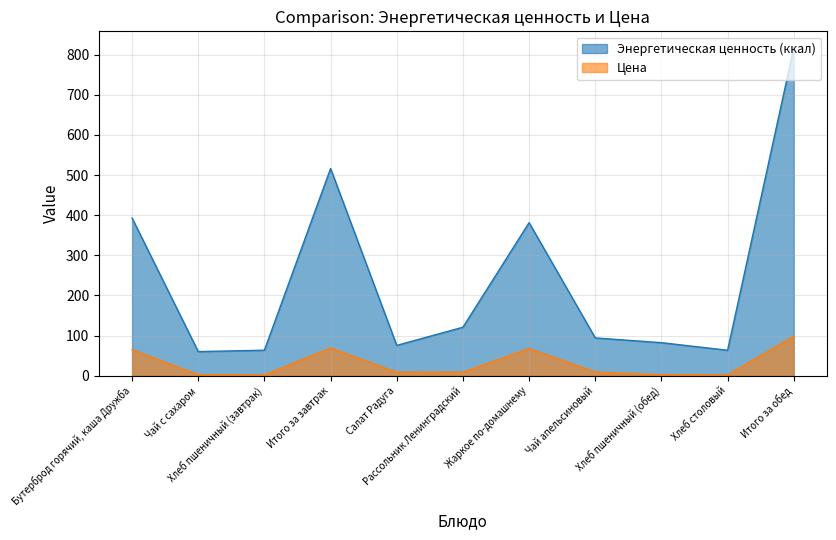

Reading right to left, extract all data points from this chart.

Энергетическая ценность (ккал): 817.2	63.4	82.2	94.1	381.3	120.8	75.5	516.3	63.5	60.0	392.8
Цена: 98.5	1.8	2.2	9.2	67.7	8.7	8.8	69.0	1.7	2.4	64.9